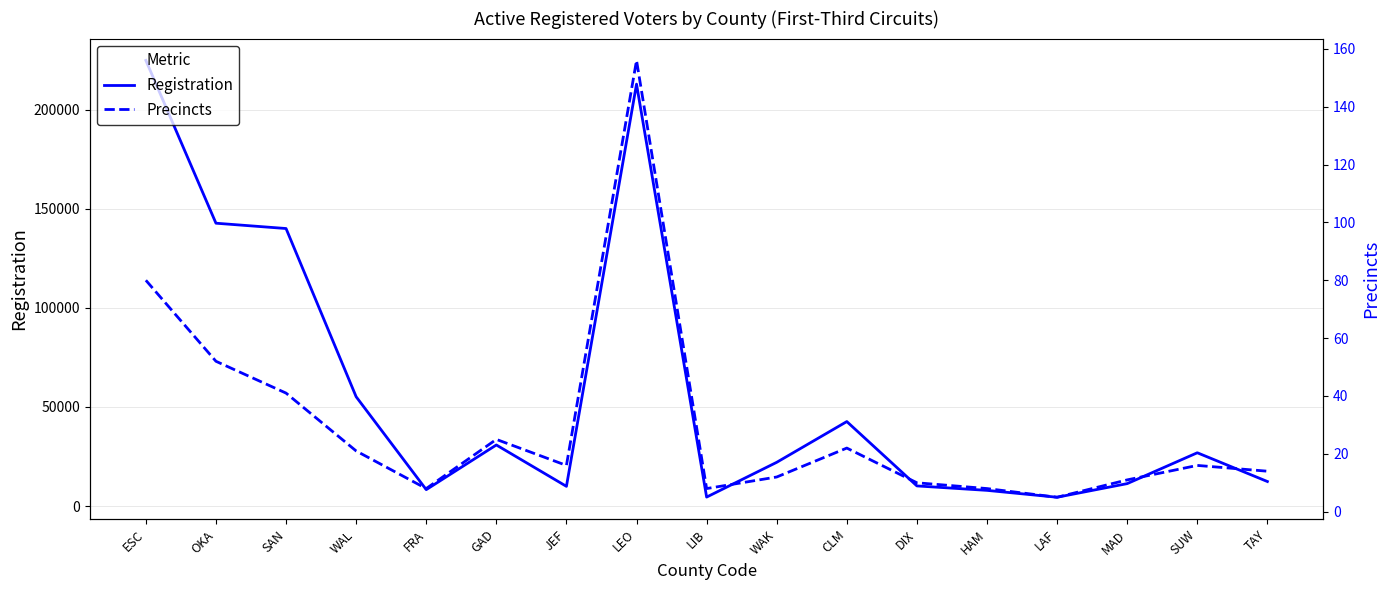

In Registration, how many points are lower than both neighbors (excluding endpoints)?

4